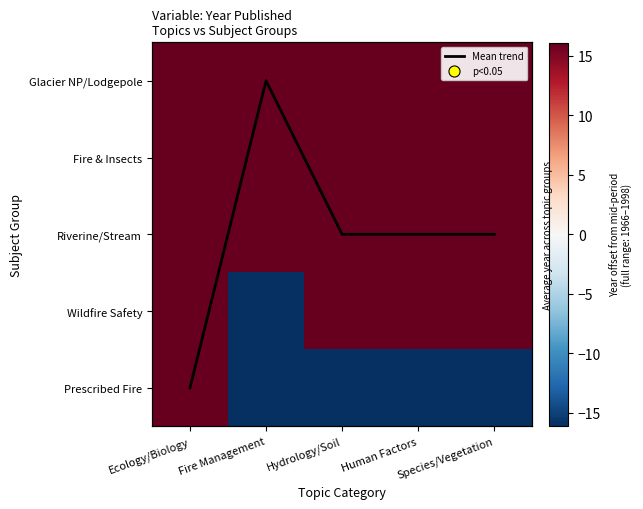

Where is Prescribed Fire nearest to the value 0?

Ecology/Biology